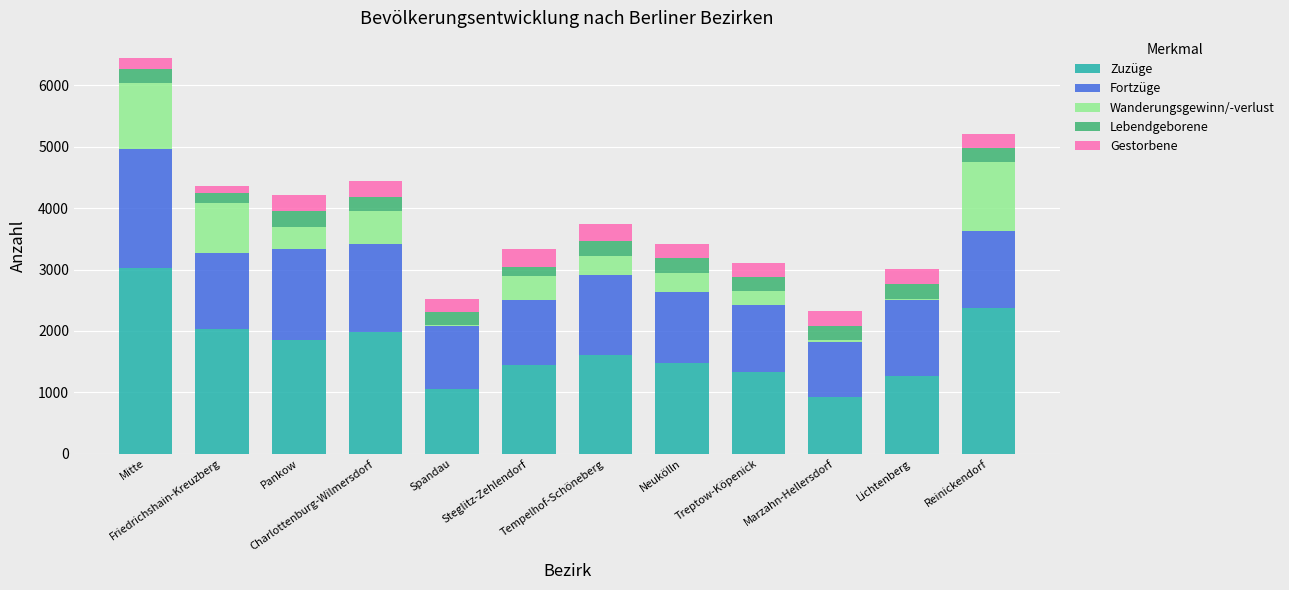

What is the highest value of the Zuzüge series?

3018